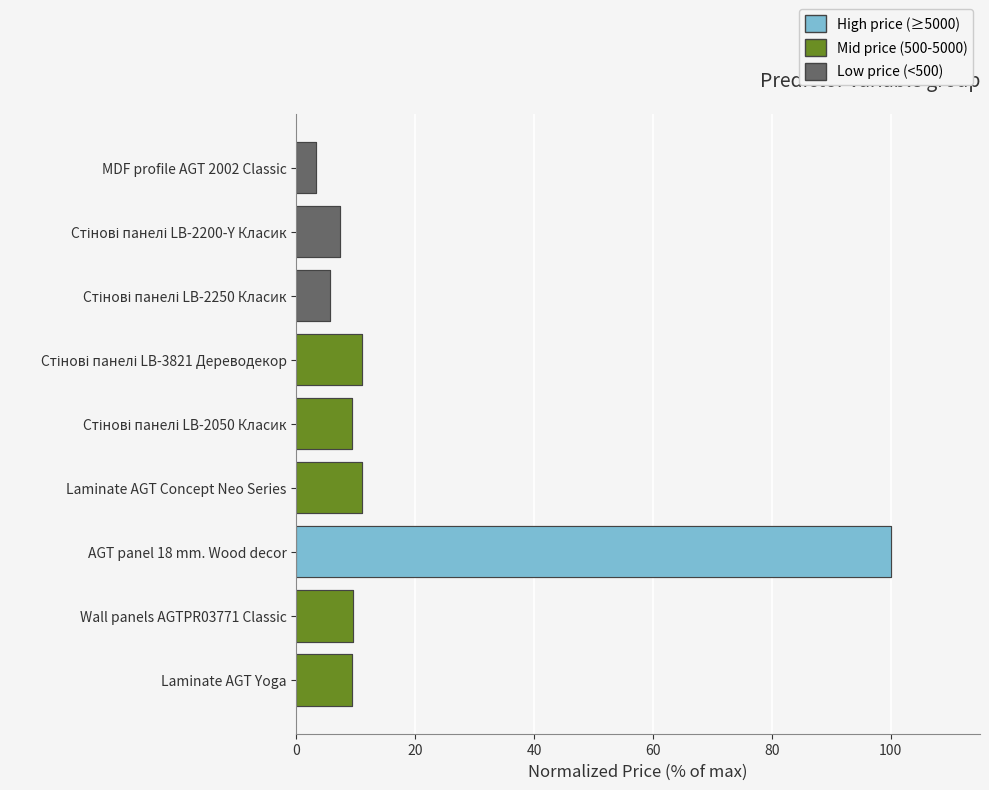

Rank the categories by value from lowest to highest.

MDF profile AGT 2002 Classic, Стінові панелі LB-2250 Класик, Стінові панелі LB-2200-Y Класик, Laminate AGT Yoga, Стінові панелі LB-2050 Класик, Wall panels AGTPR03771 Classic, Laminate AGT Concept Neo Series, Стінові панелі LB-3821 Дереводекор, AGT panel 18 mm. Wood decor